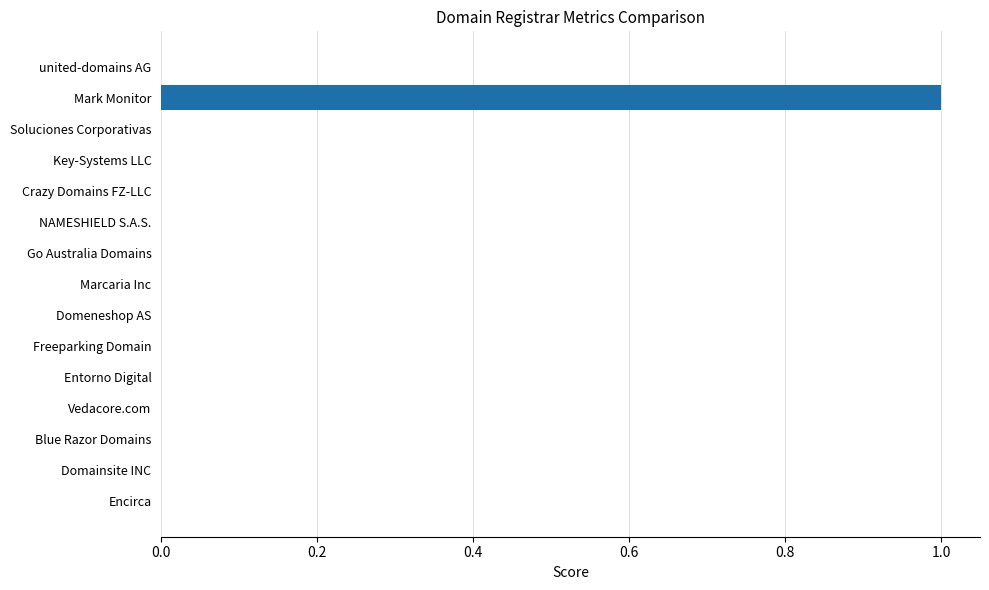

Are the bars horizontal?

Yes